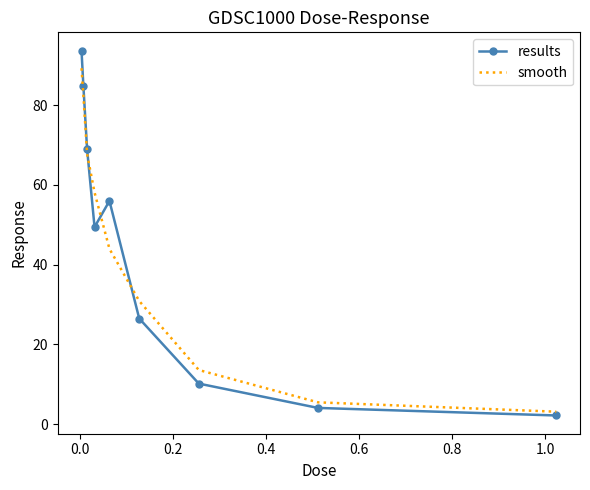

What is the smallest value displayed?

2.1